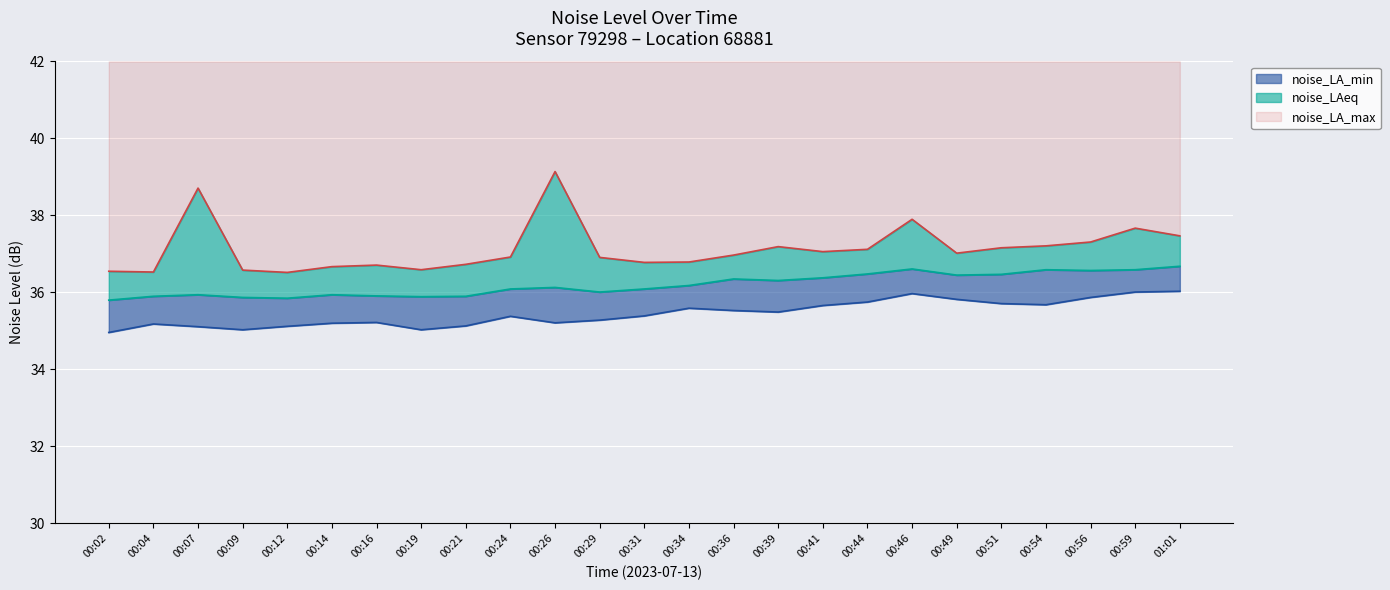

What is the label of the 2nd point from the right?

00:59